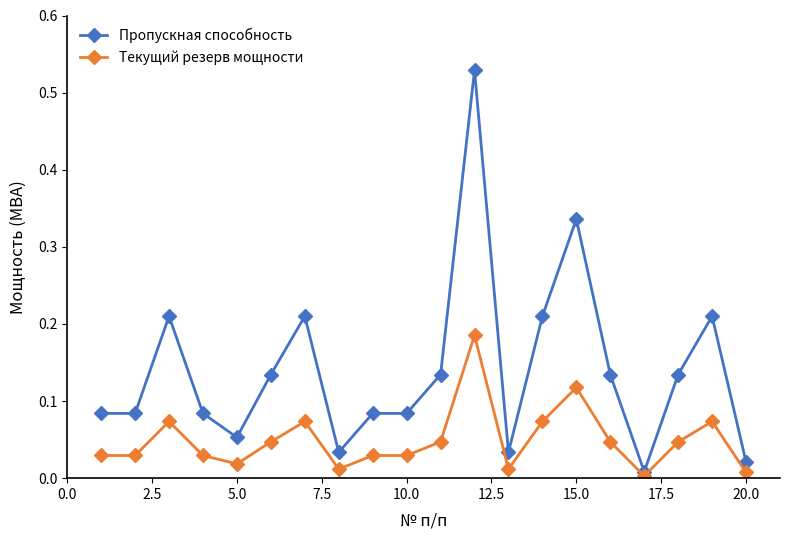

Which series has the widest spread of values?

Пропускная способность